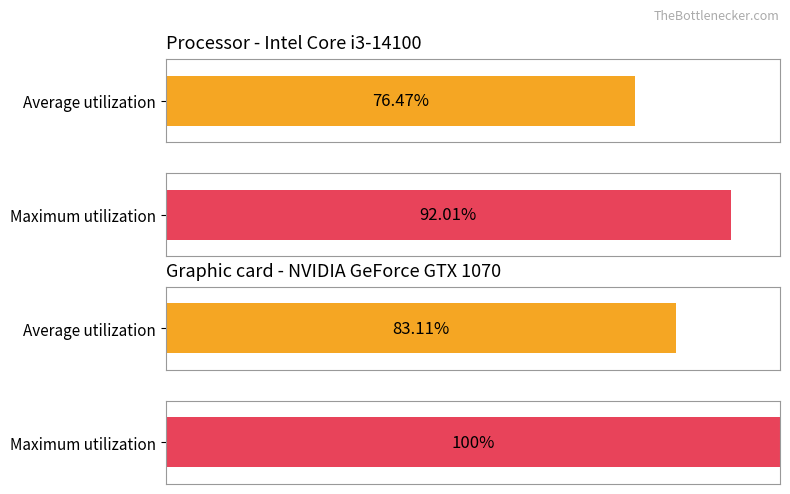

List the series in order of their peak value, highest first.

Maximum utilization, Average utilization